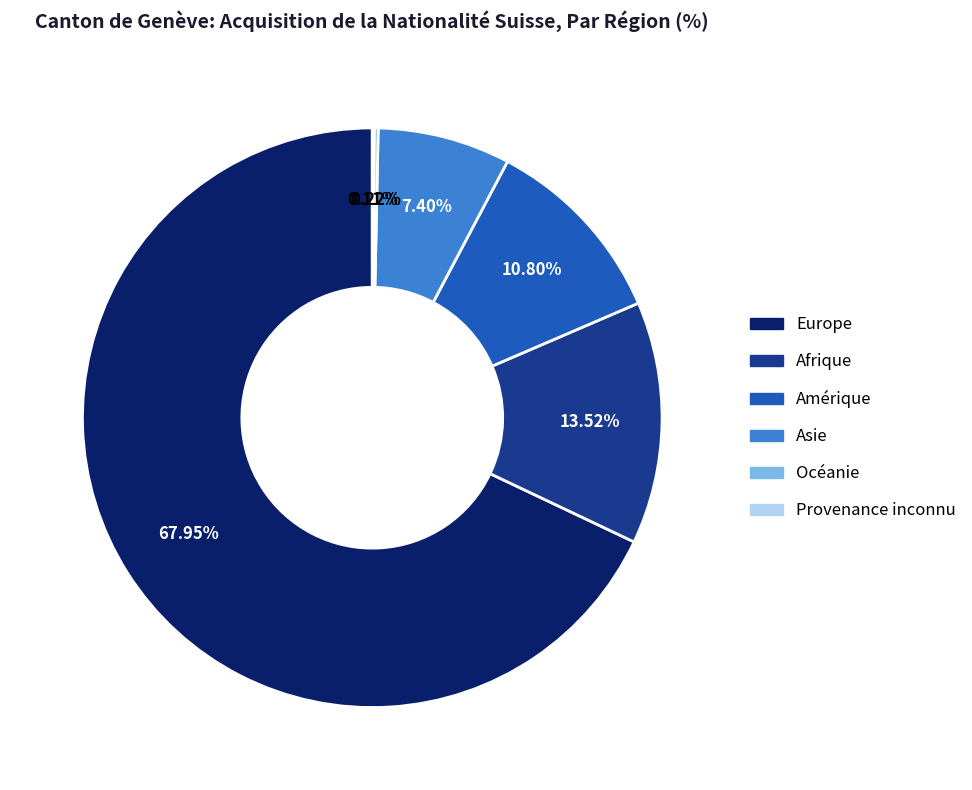

The Europe slice represents 62% of the pie. True or false?

False